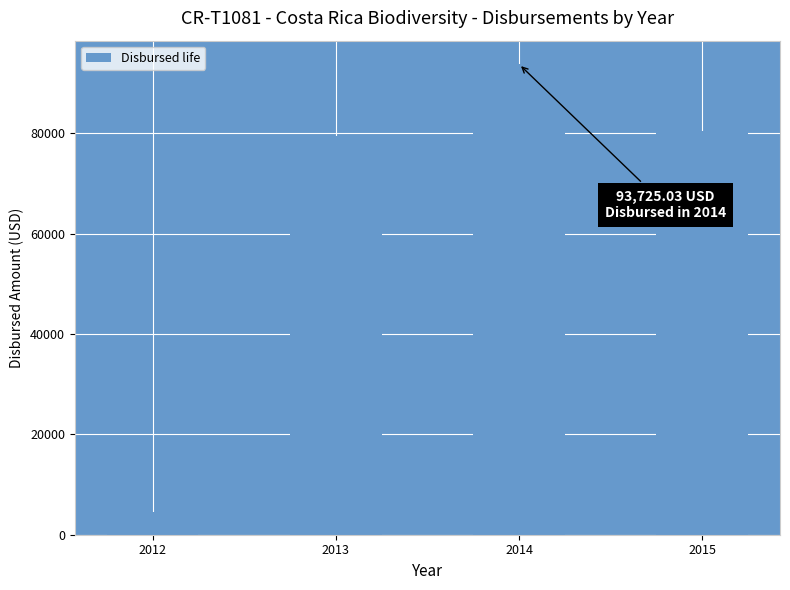

What is the sum of the values at 2013 and 2012?

83913.9